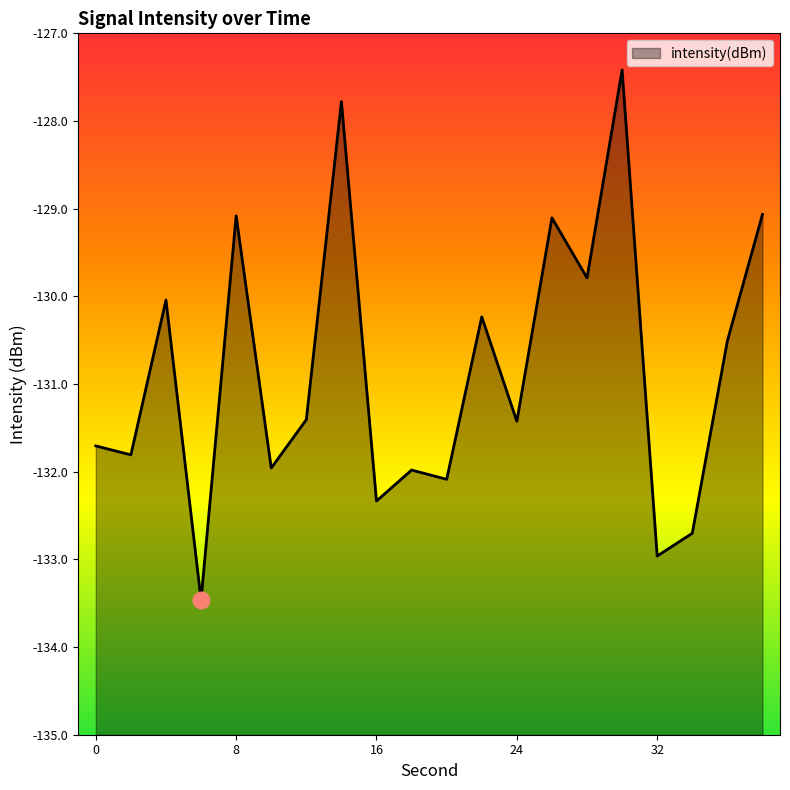

Reading right to left, what are all the values shown in this chart?

38=-129.1	36=-130.5	34=-132.7	32=-133.0	30=-127.4	28=-129.8	26=-129.1	24=-131.4	22=-130.2	20=-132.1	18=-132.0	16=-132.3	14=-127.8	12=-131.4	10=-132.0	8=-129.1	6=-133.5	4=-130.0	2=-131.8	0=-131.7